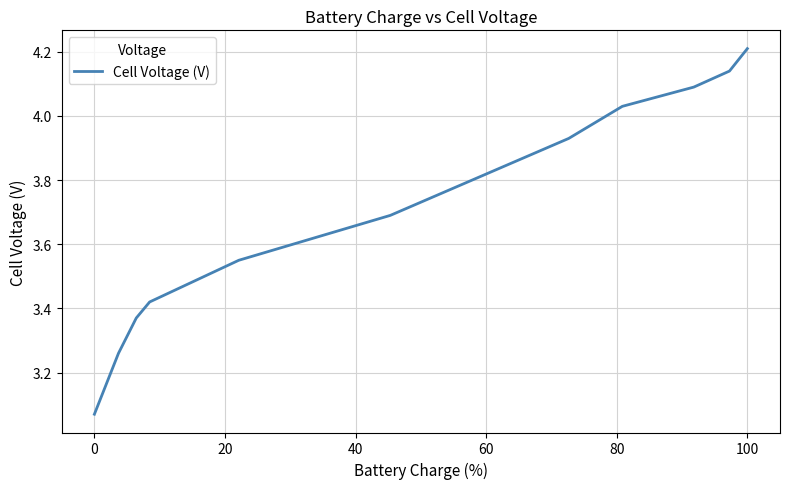

What is the difference between the maximum and minimum values?

1.1